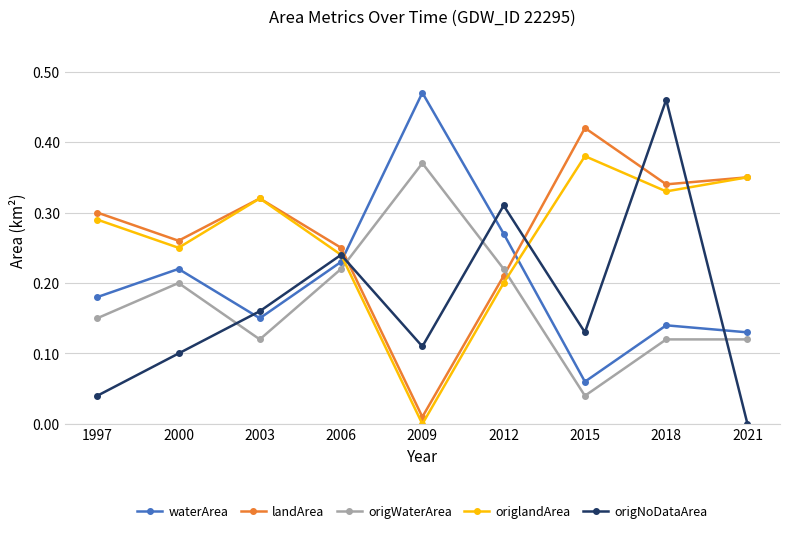

True or false: origlandArea and waterArea cross at least once.

True